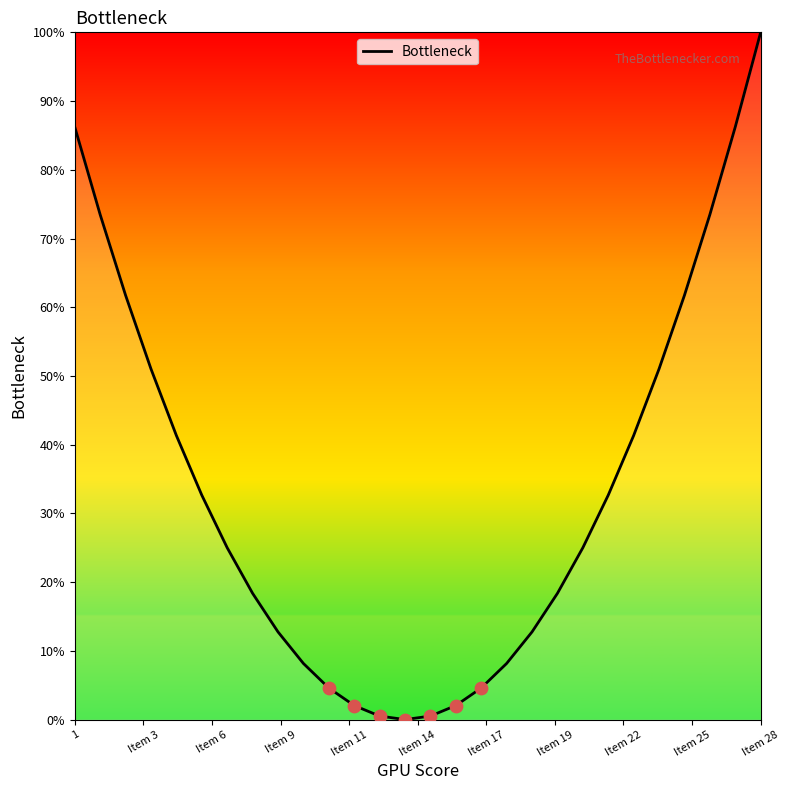

What is the difference between the maximum and minimum values?

100.0